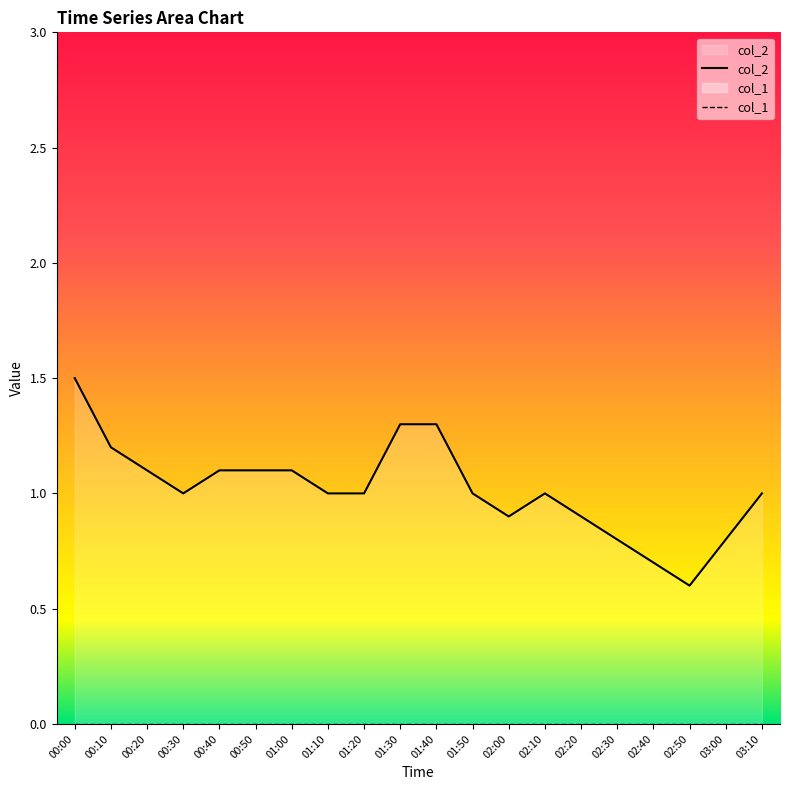

Rank the series at 01:00 from lowest to highest value.

col_1, col_2